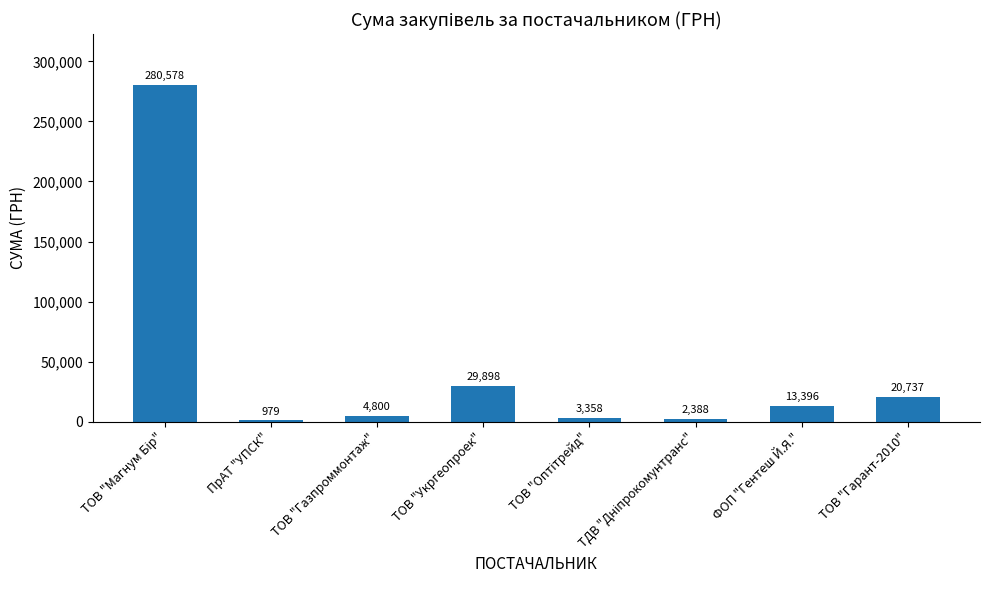

The chart shows a value of 29898.2 at ТОВ "Укргеопроек". True or false?

True